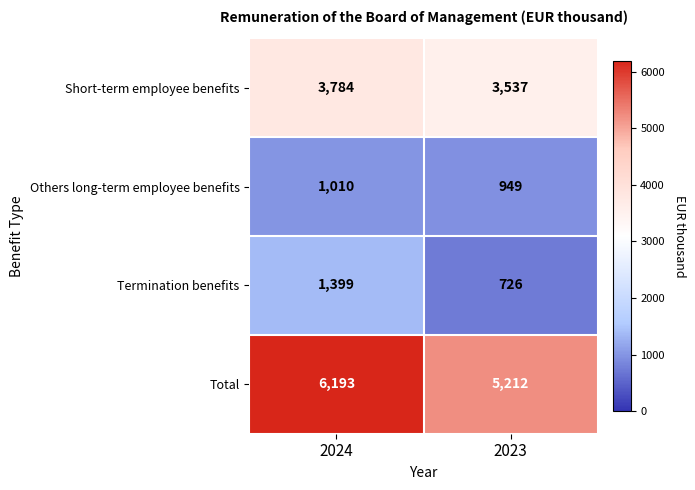

At 2023, list the series in order from largest to smallest.

Total, Short-term employee benefits, Others long-term employee benefits, Termination benefits